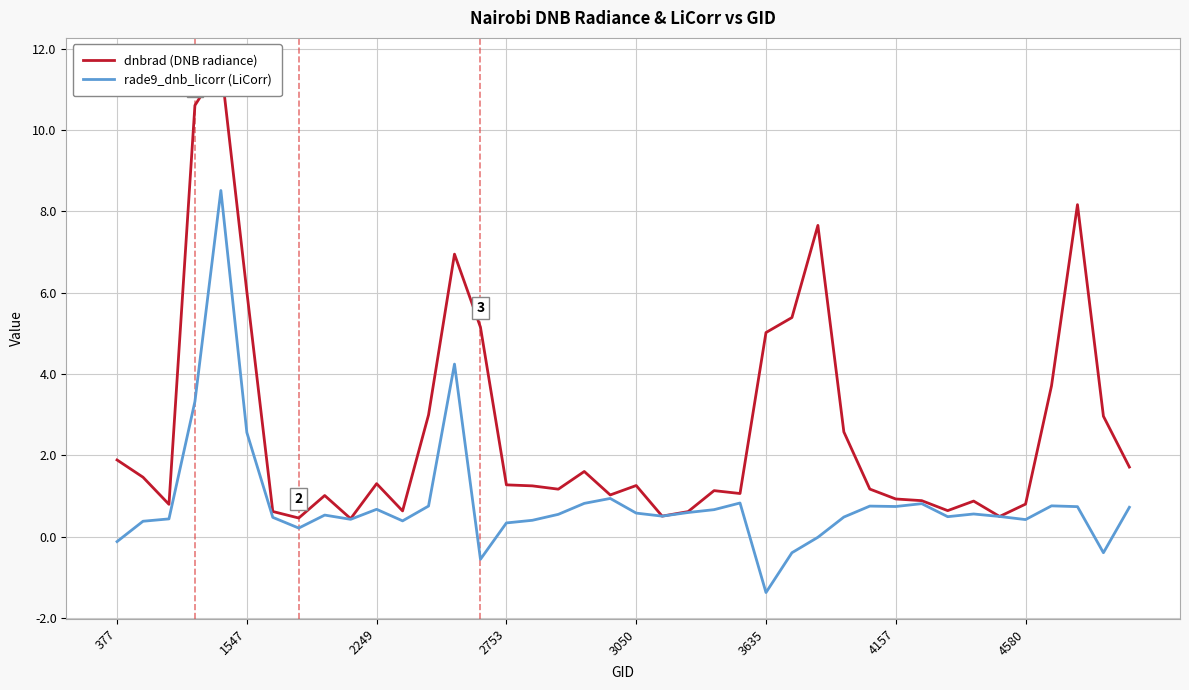

How many series are shown in this chart?

2